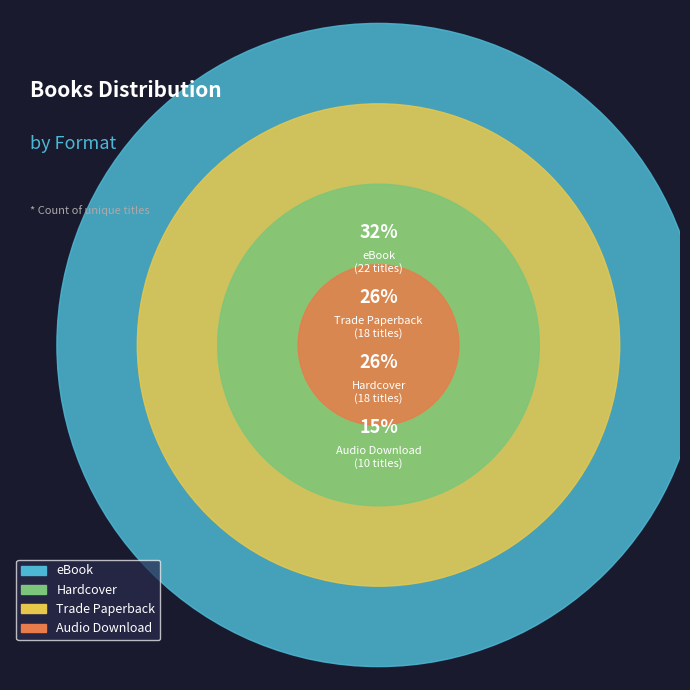

To the nearest percent, what is the difference between the largest and smallest slice percentages?

18%